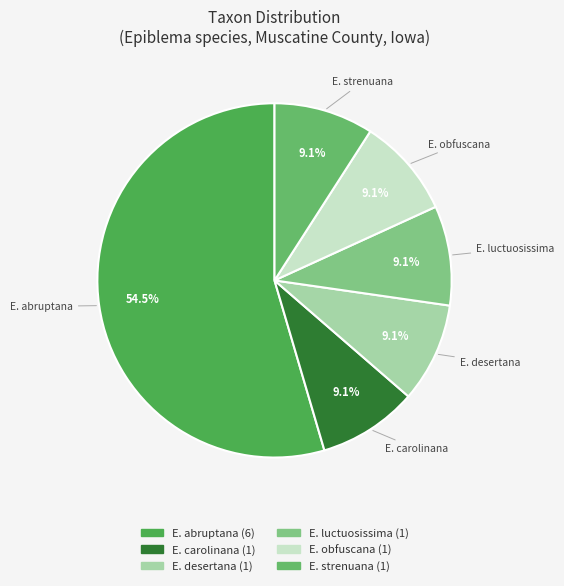

To the nearest percent, what is the average slice percentage?

17%